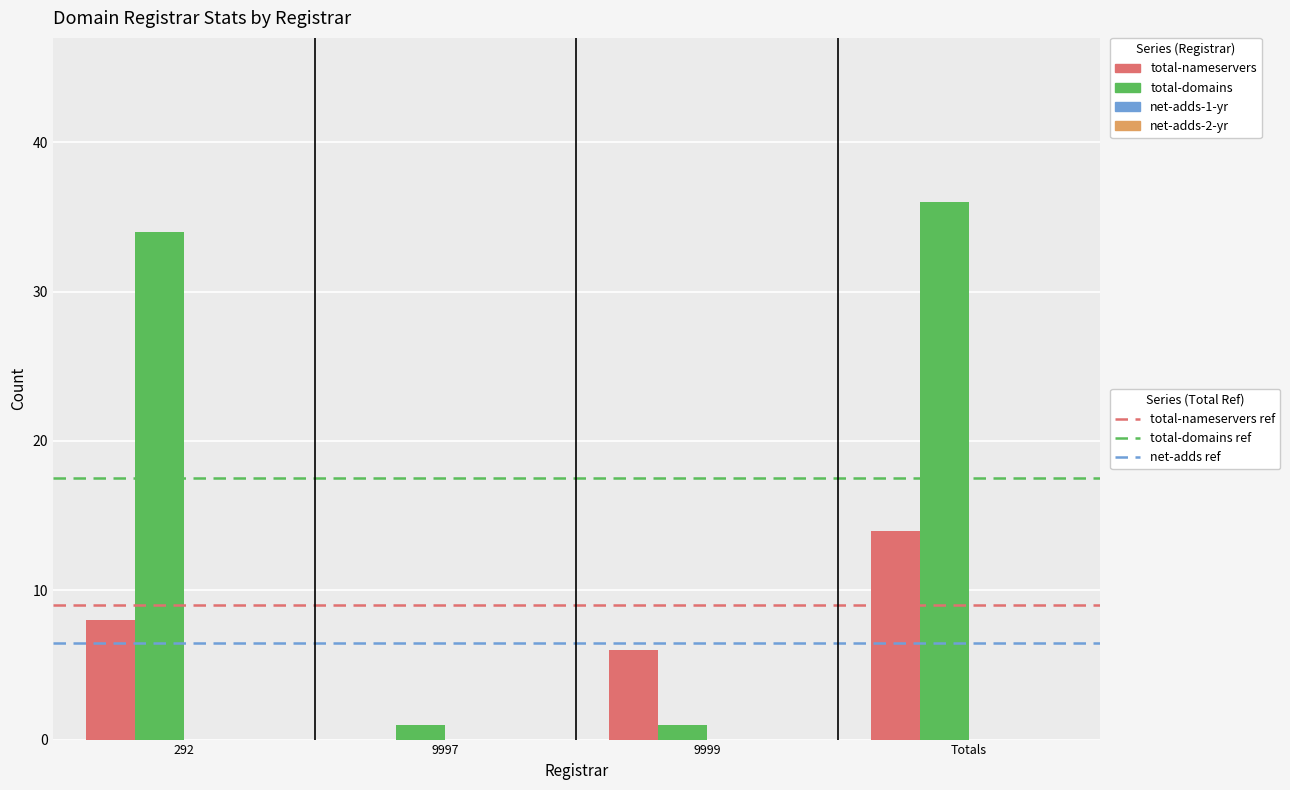

Count the number of categories in the chart.

4